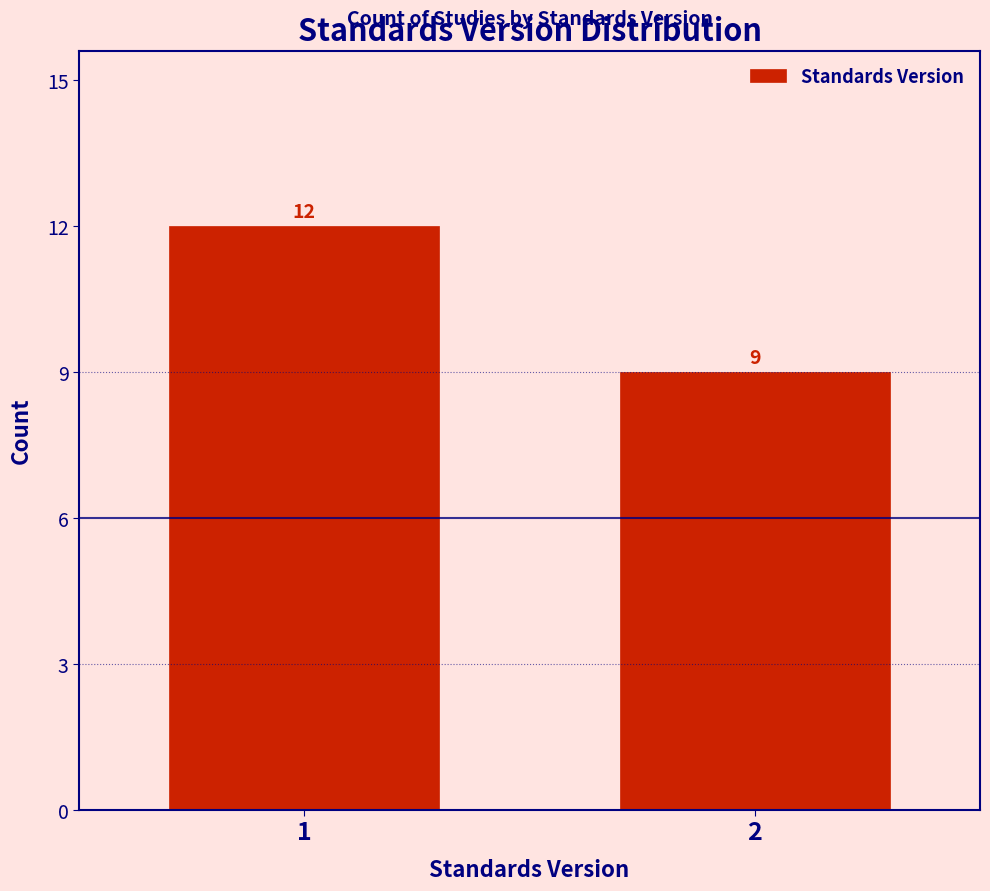

Reading left to right, list all the values displayed in this chart.

1=12	2=9